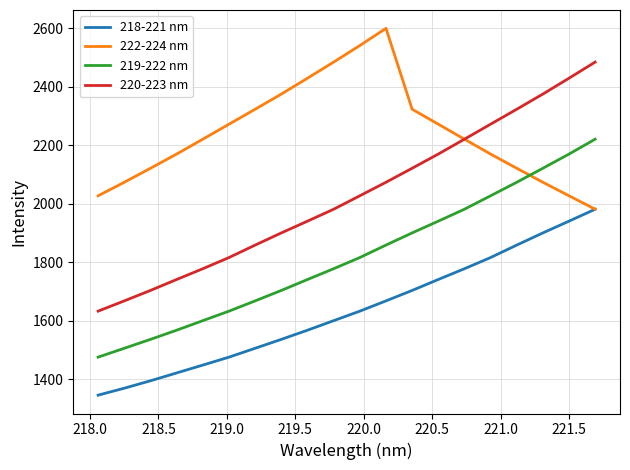

Rank the series by their average value, from lowest to highest.

218-221 nm, 219-222 nm, 220-223 nm, 222-224 nm